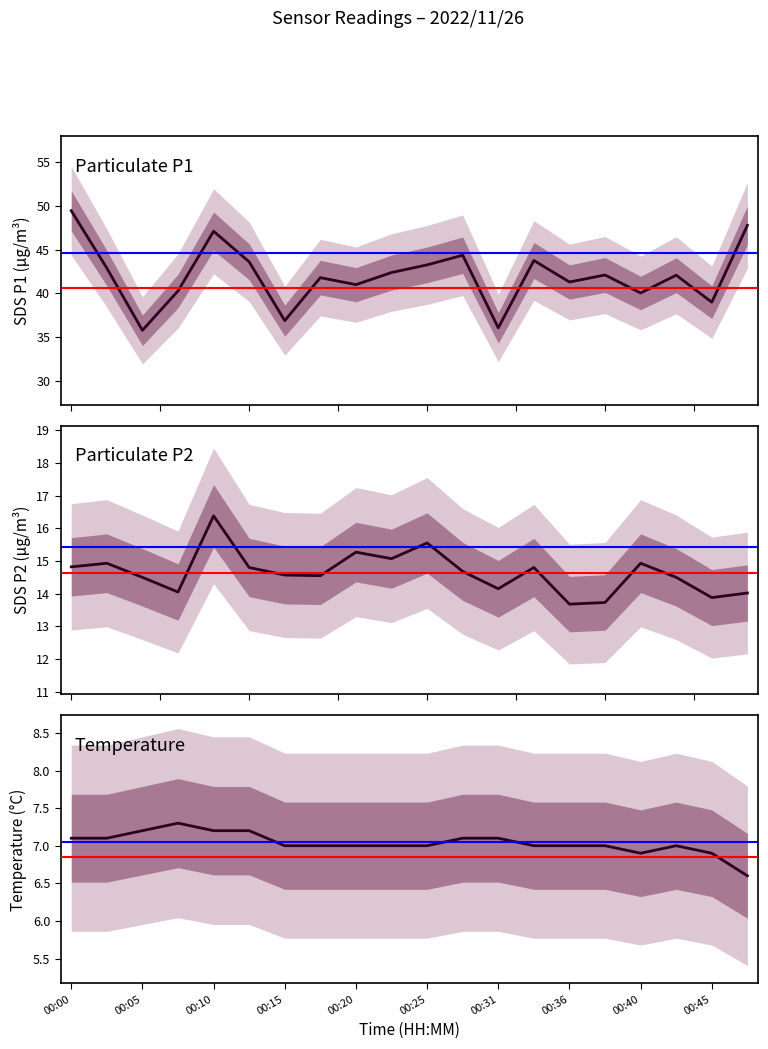

What is the minimum value for Temp?

6.6